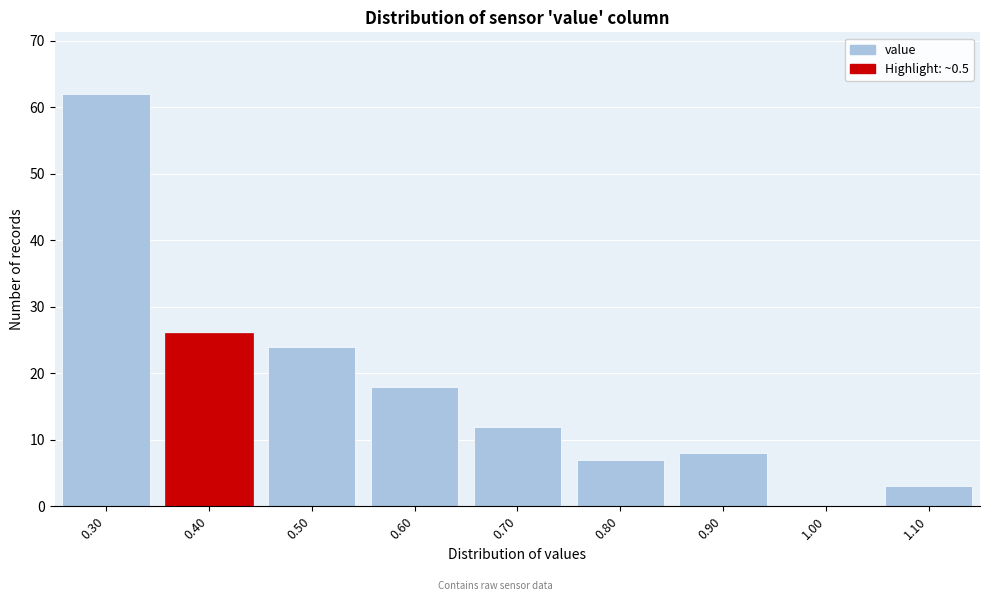

Reading left to right, what are all the values shown in this chart?

0.30=62	0.40=26	0.50=24	0.60=18	0.70=12	0.80=7	0.90=8	1.00=0	1.10=3